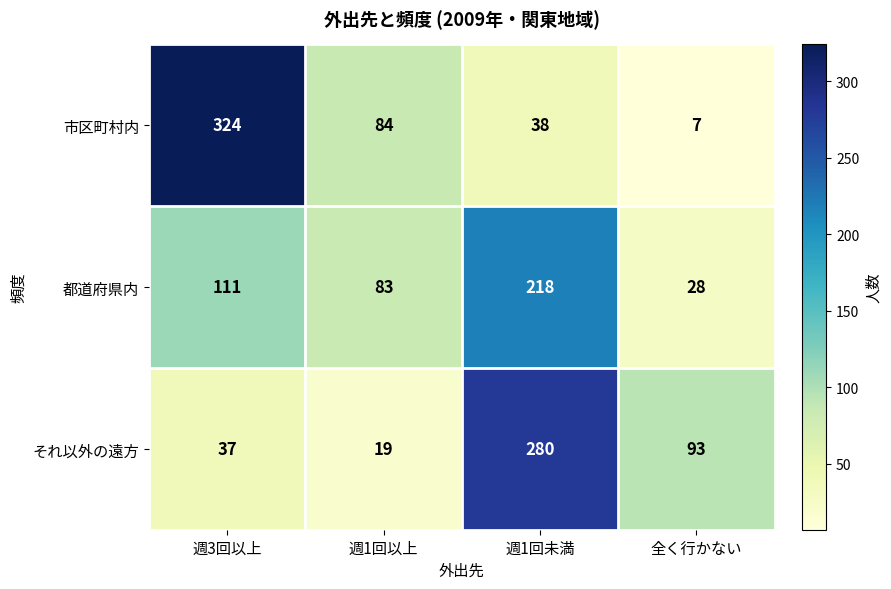

List the series in order of their overall mean, lowest first.

それ以外の遠方, 都道府県内, 市区町村内